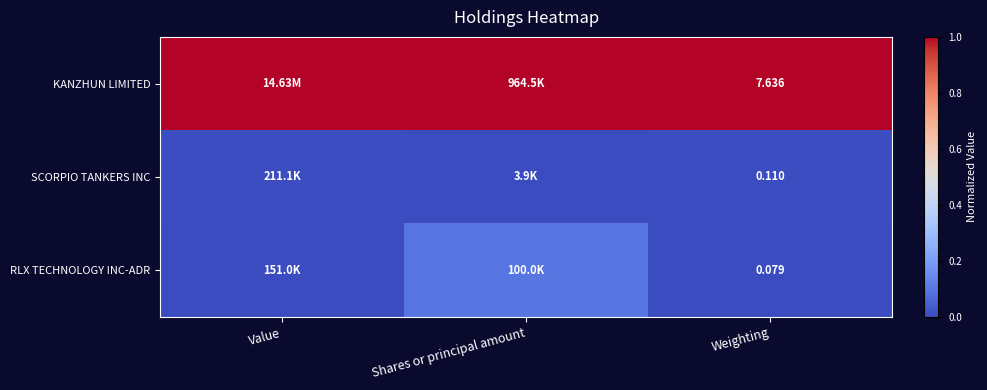

At which category is the sum across all series the highest?

Shares or principal amount